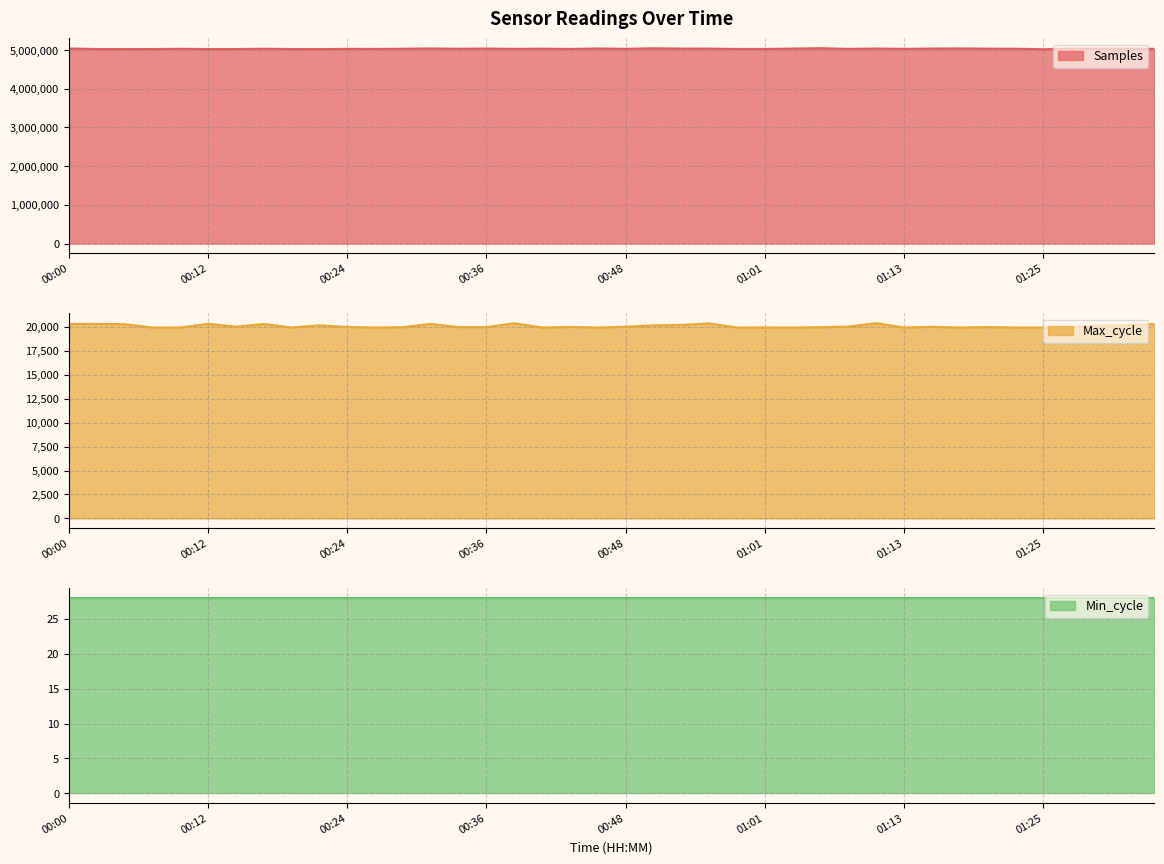

What is the highest value of the Samples series?

5048543